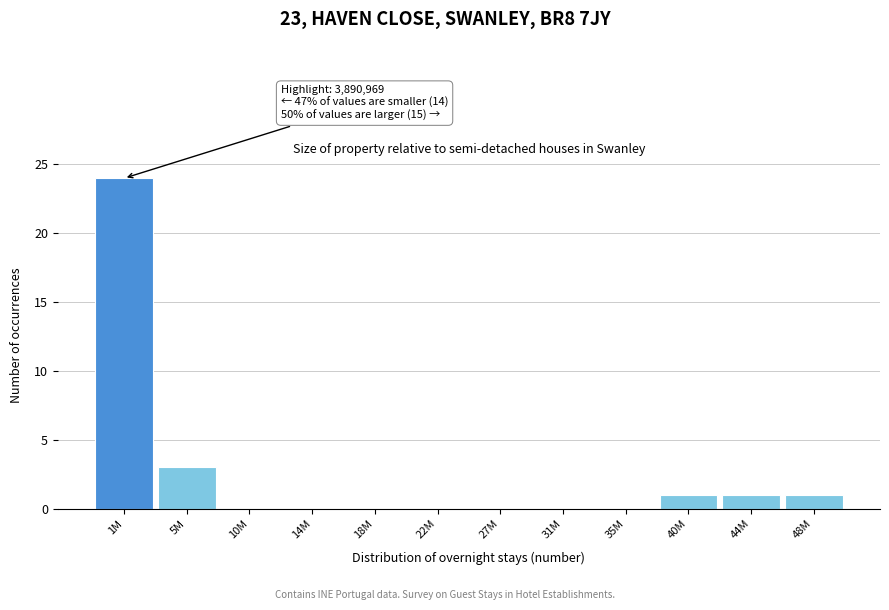

Reading left to right, what are all the values shown in this chart?

1M=24	5M=3	10M=0	14M=0	18M=0	22M=0	27M=0	31M=0	35M=0	40M=1	44M=1	48M=1